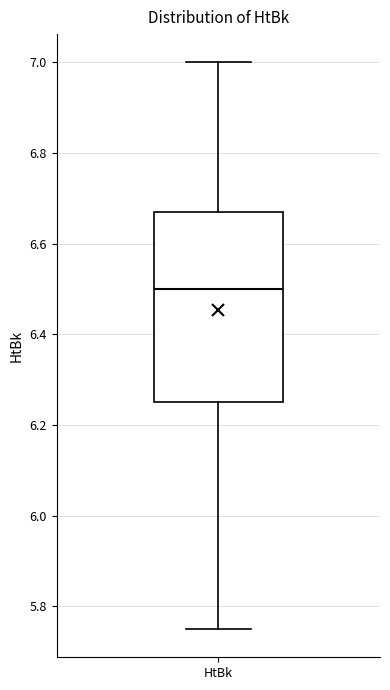

Where does the upper whisker of the box for HtBk end on the y-axis? The values are not printed on the chart, so give them approximately, as read against the axis.

7.00